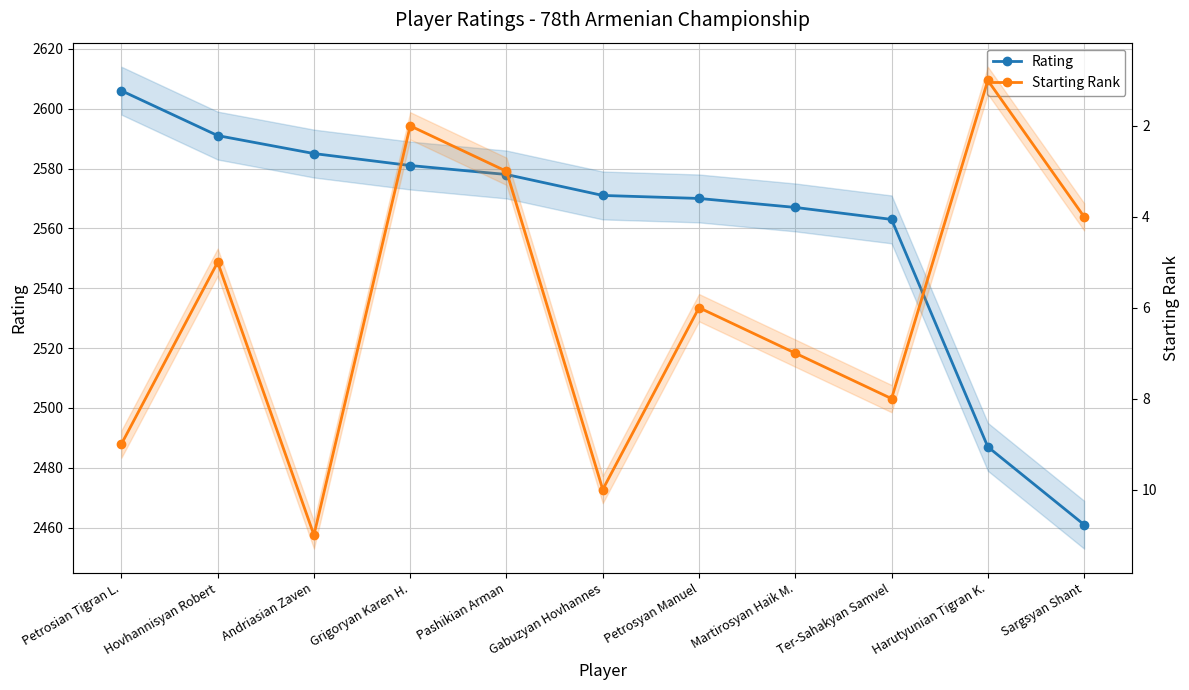

True or false: Rating has a value of 1554 at Ter-Sahakyan Samvel.

False